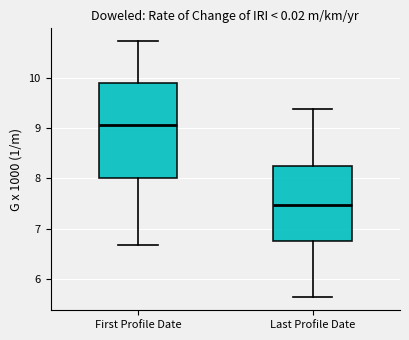

Where is the upper edge of the box for Last Profile Date on the y-axis? The values are not printed on the chart, so give them approximately, as read against the axis.

8.2